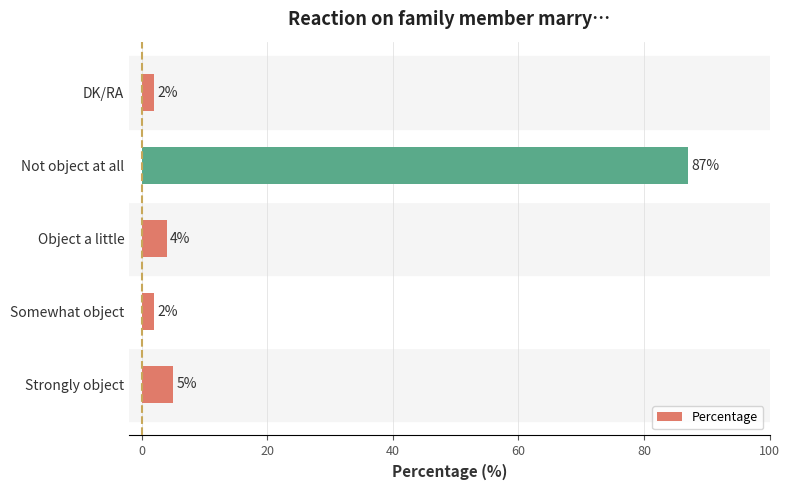

The value at Strongly object is 5. True or false?

True